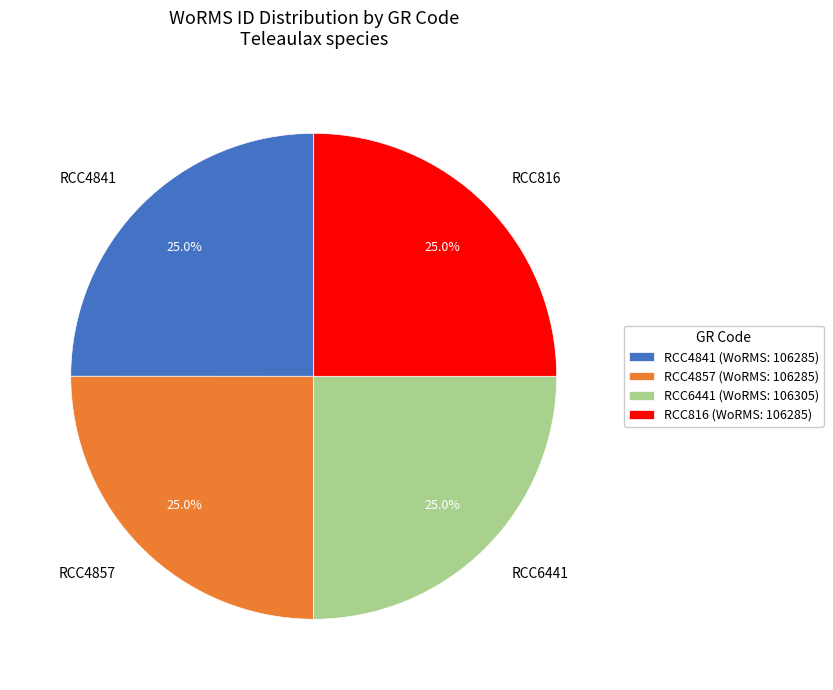

What portion of the pie excludes RCC6441?

75.0%